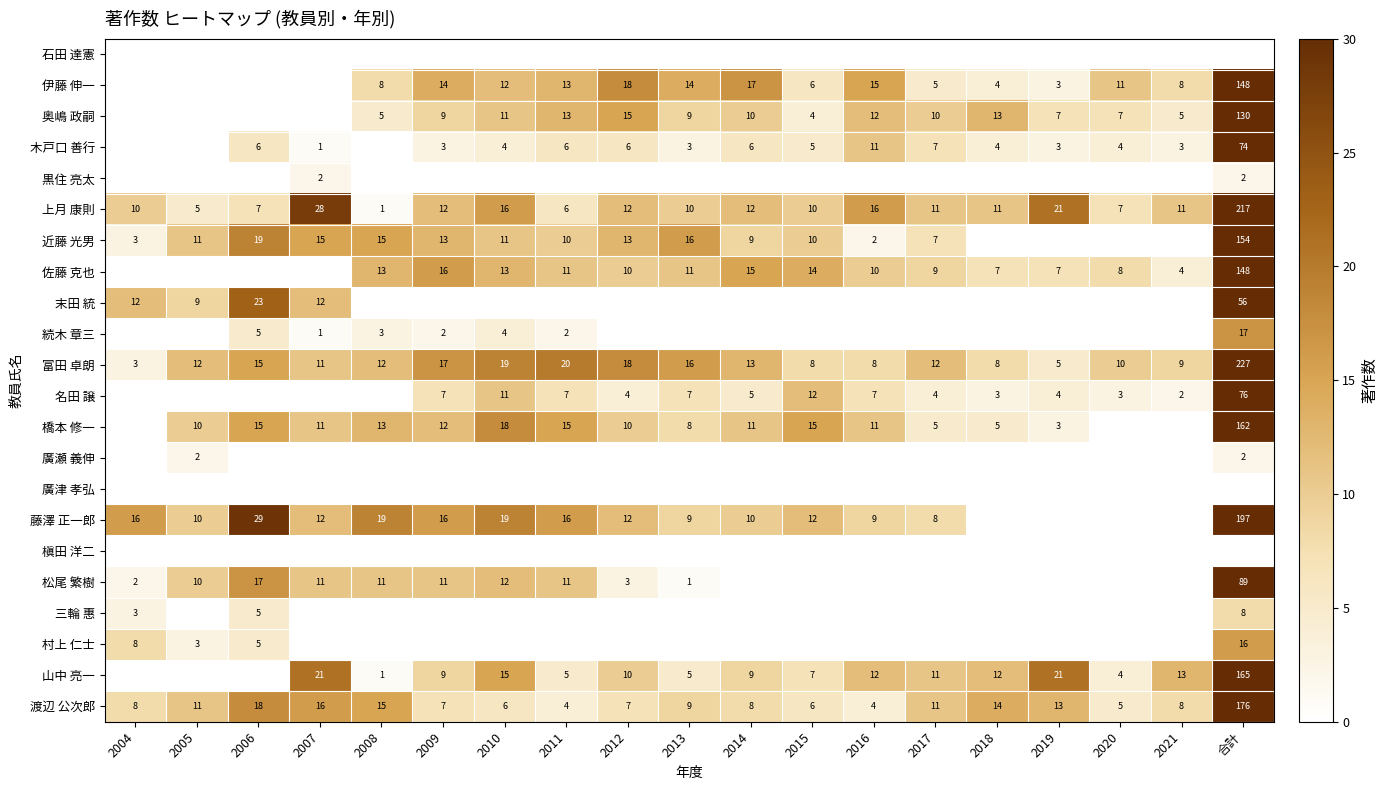

What is the difference between the maximum and minimum values in the 上月 康則 series?

216